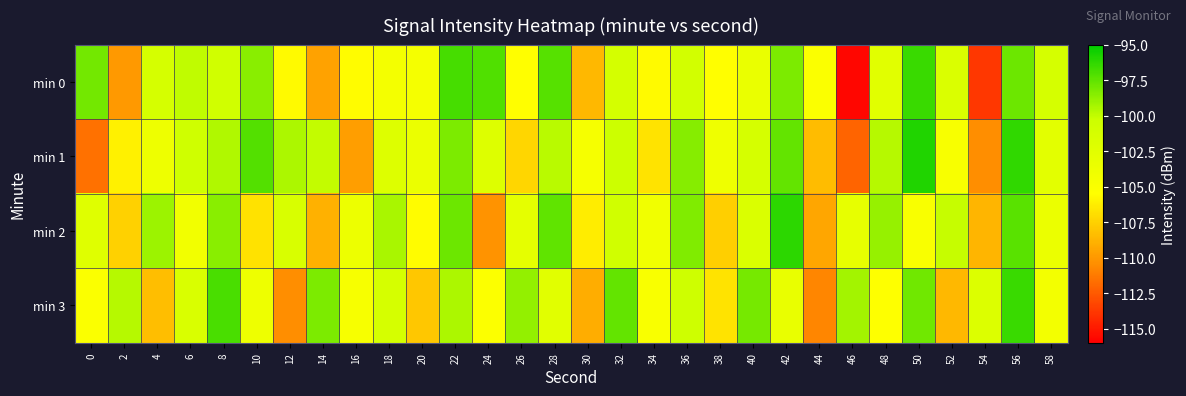

How many data points does each series have?

30